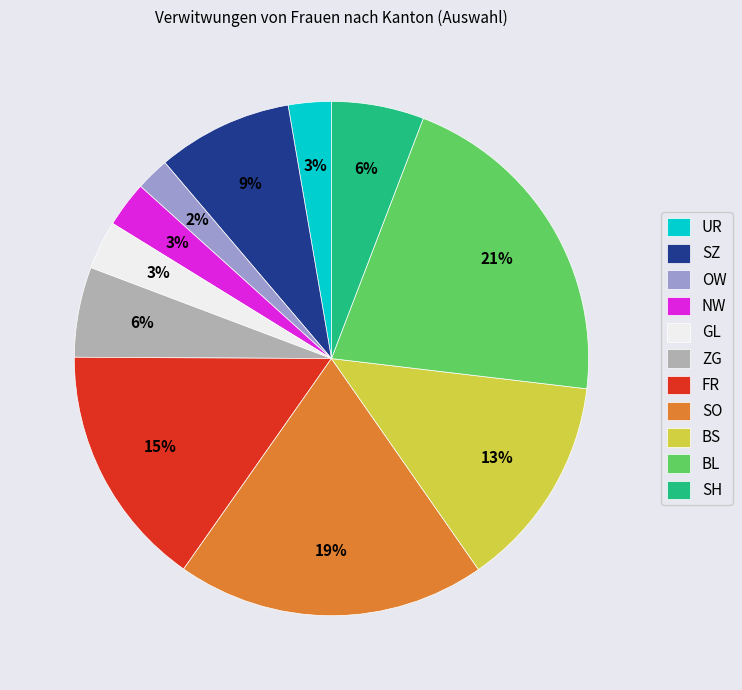

Which slice is the smallest?

OW